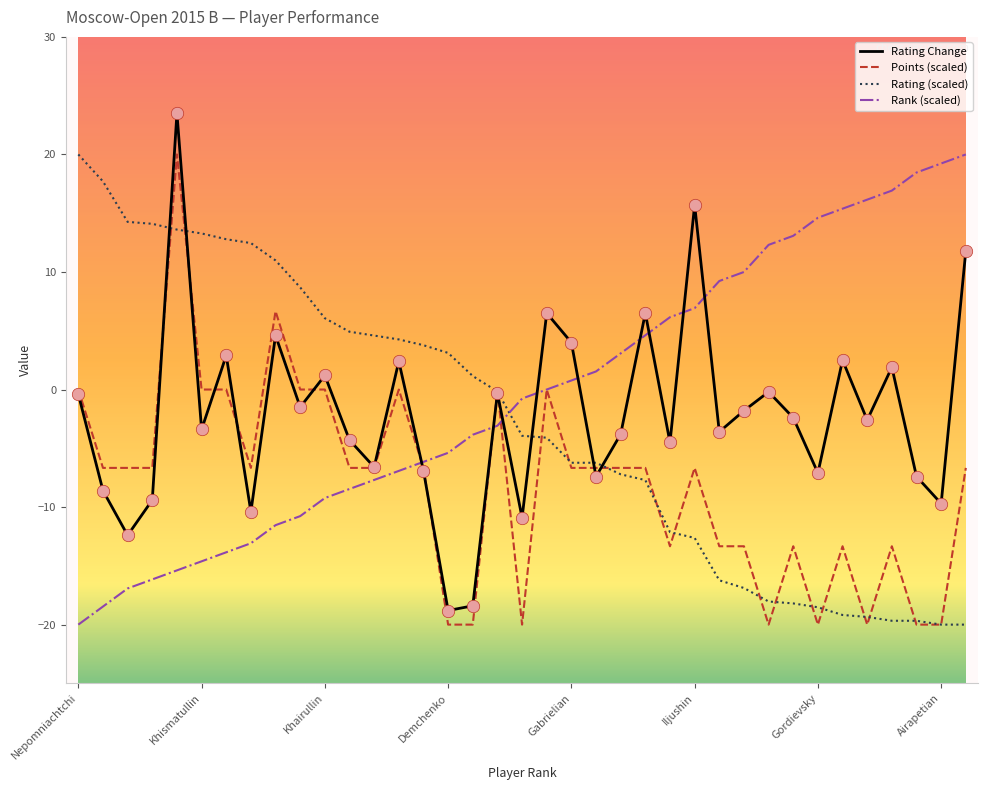

Which series has the largest range (max minus min)?

Rating Change